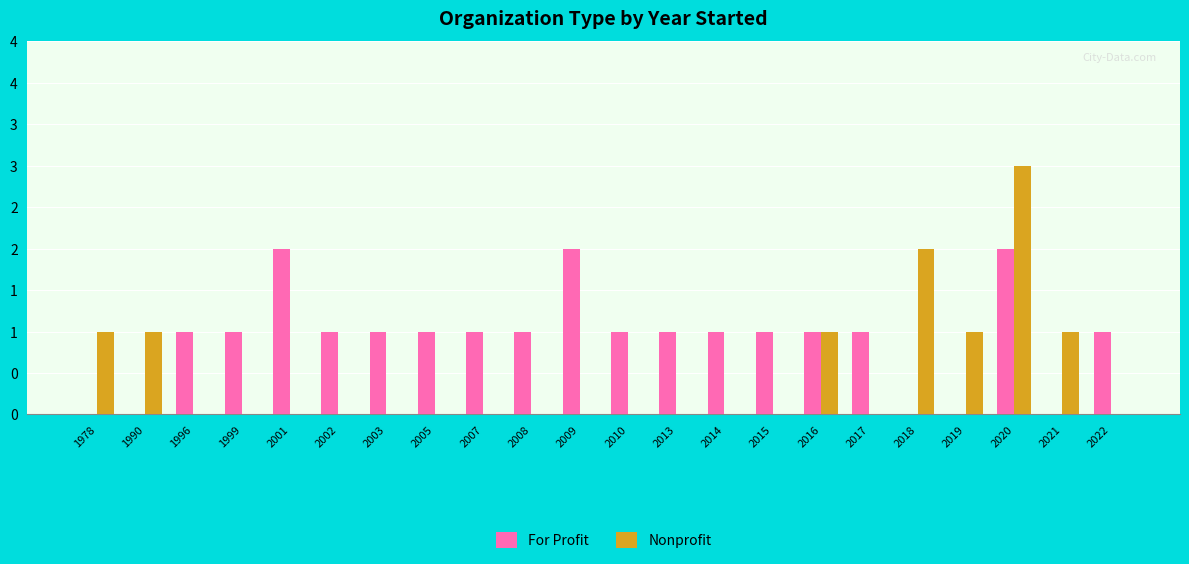

What are all the series names shown in the legend?

For Profit, Nonprofit